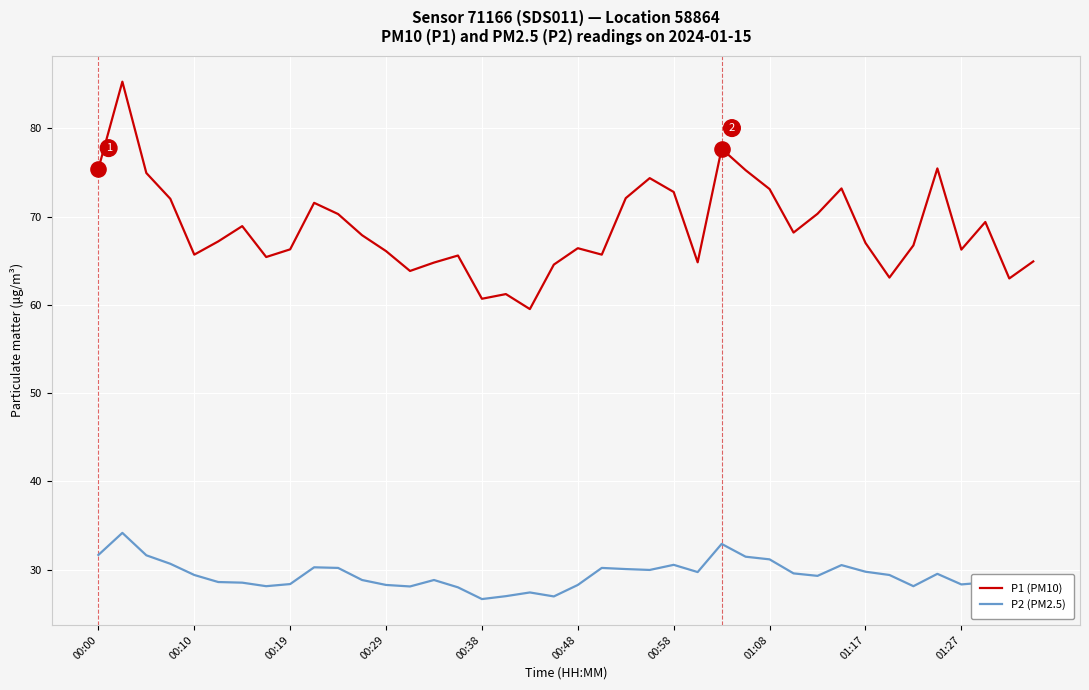

What are all the series names shown in the legend?

P1 (PM10), P2 (PM2.5)